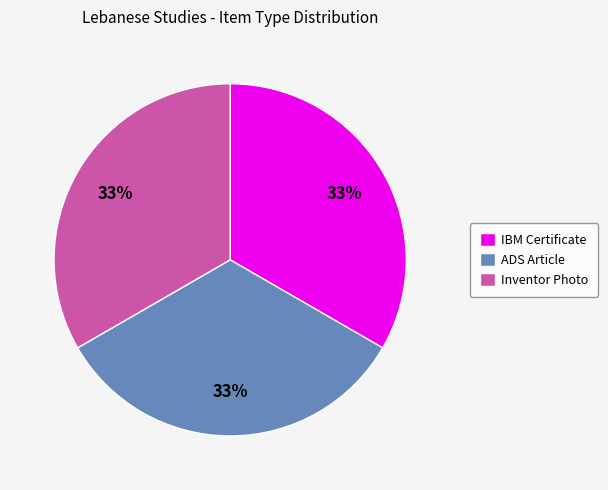

Combined, do IBM Certificate and ADS Article account for over 50%?

Yes